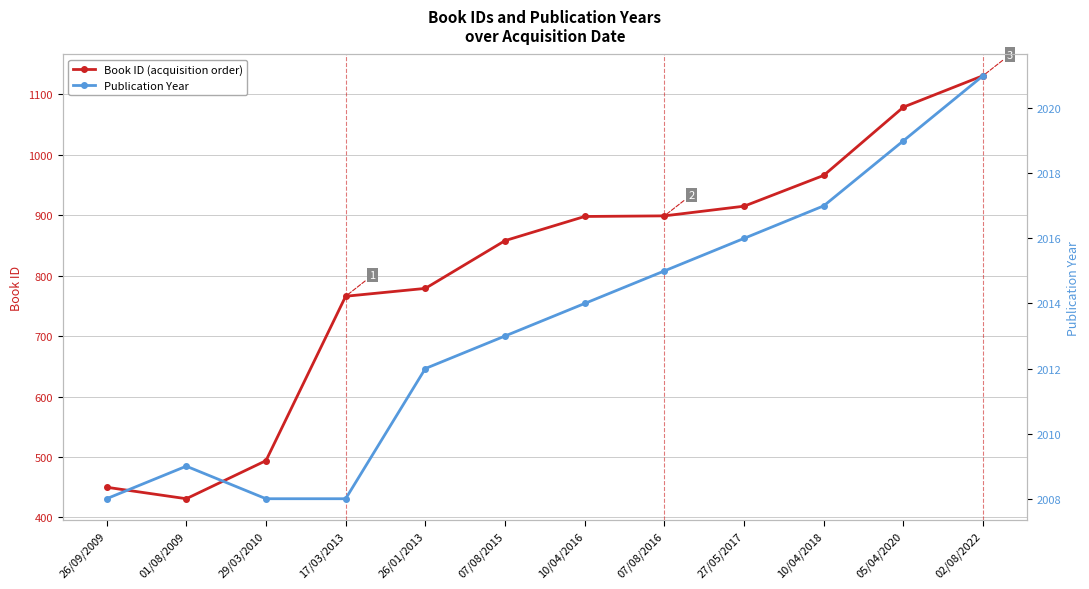

The Publication Year series shows 3284 at 17/03/2013. True or false?

False